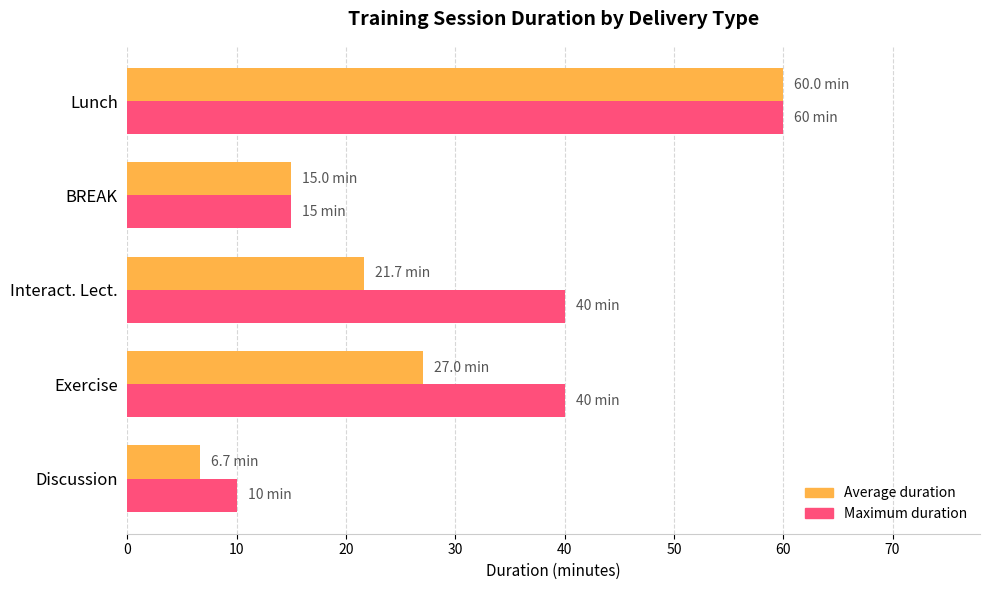

What is the difference between the second highest and minimum values in the Average duration series?

20.3